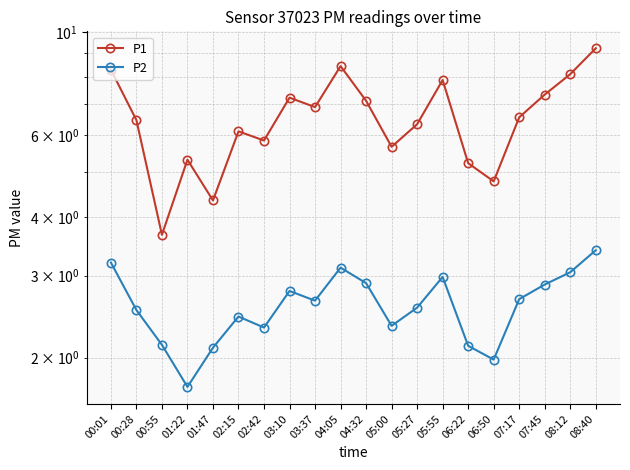

The P2 series shows 2.3 at 05:00. True or false?

True